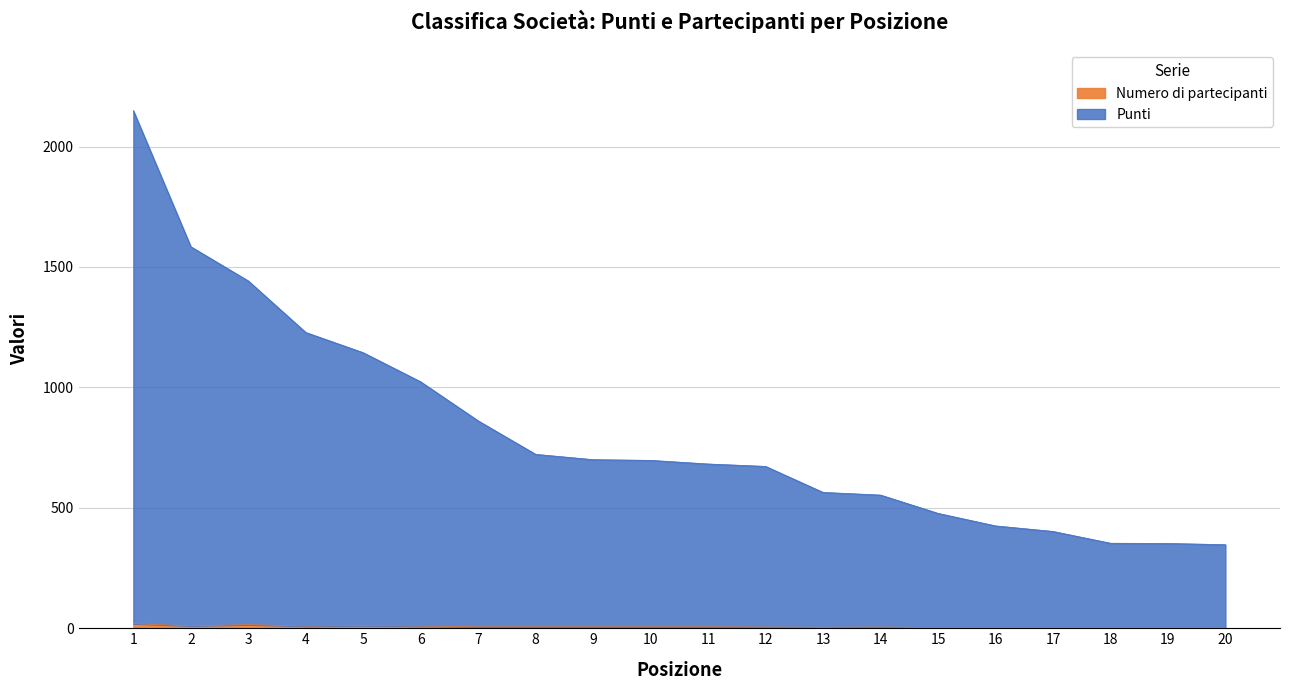

What is the difference between the maximum and second lowest values in the Numero di partecipanti series?

17